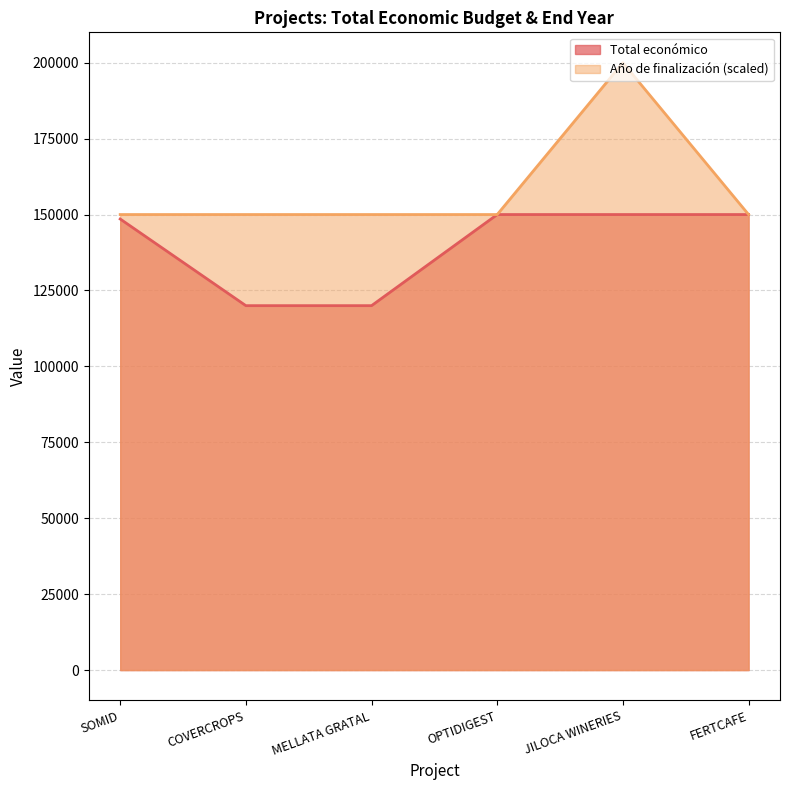

Which series changed the most between SOMID and OPTIDIGEST?

Total económico